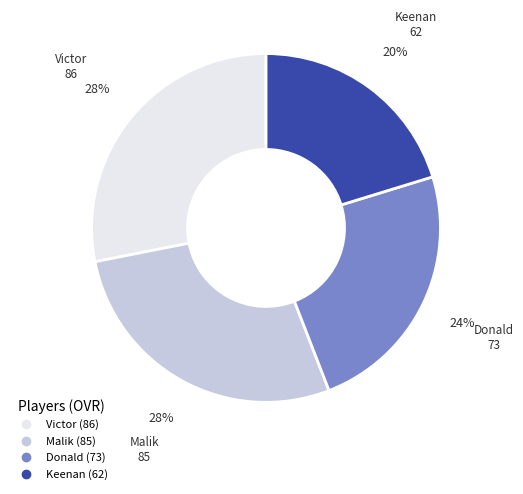

Is it true that Victor is 34% of the pie?

False